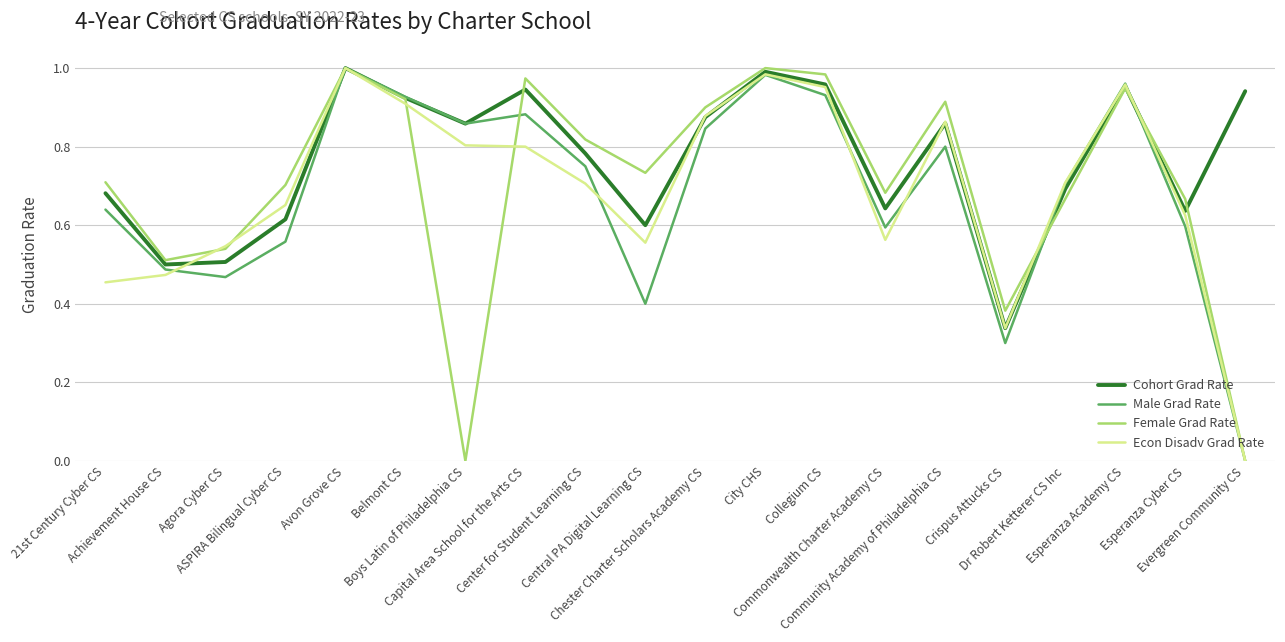

What is the value of the Male Grad Rate point at the 18th from the left?

1.0